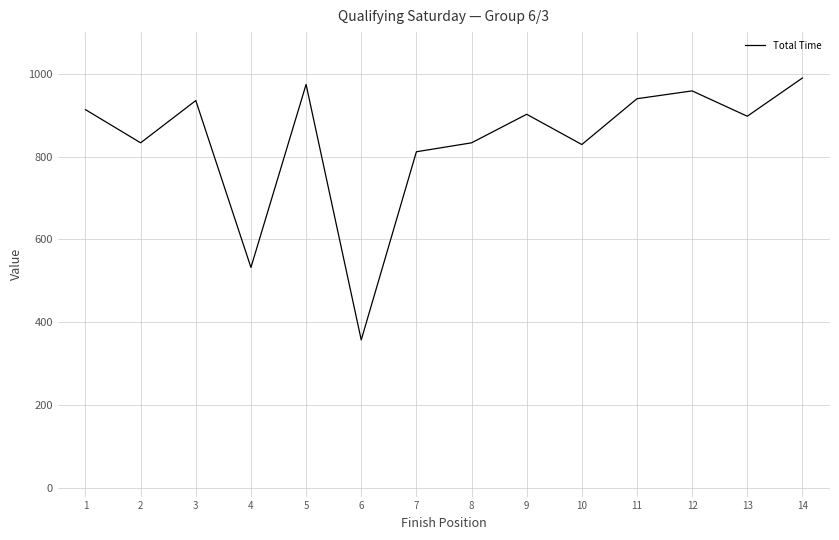

Where does the data first go above 901?

1